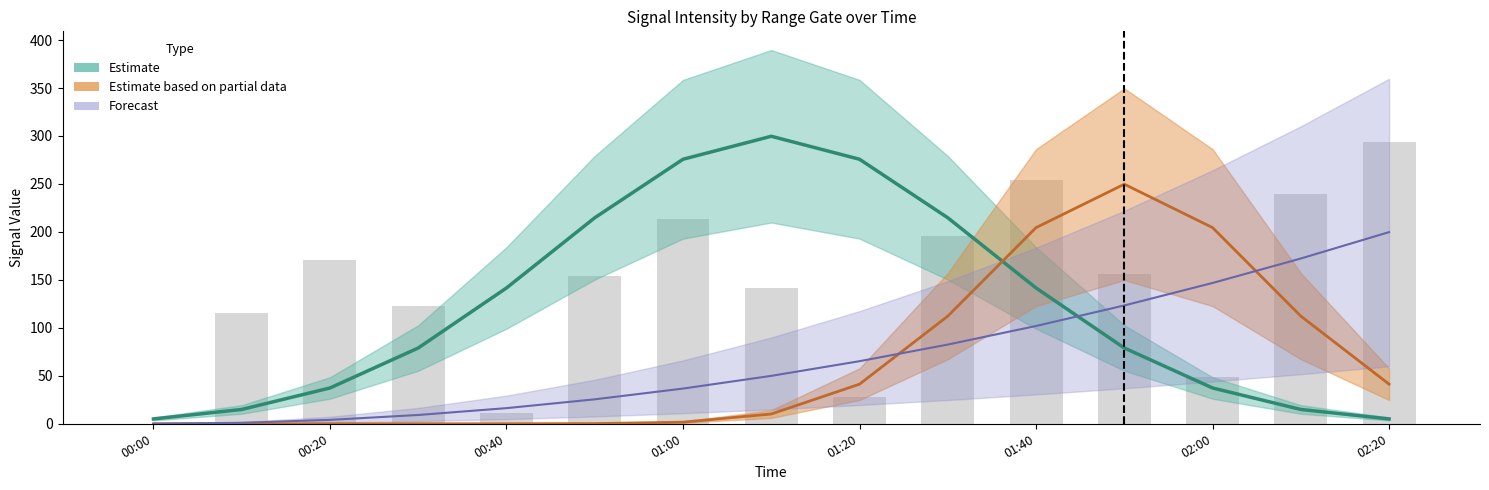

What is the difference between the maximum and minimum values?

293.5